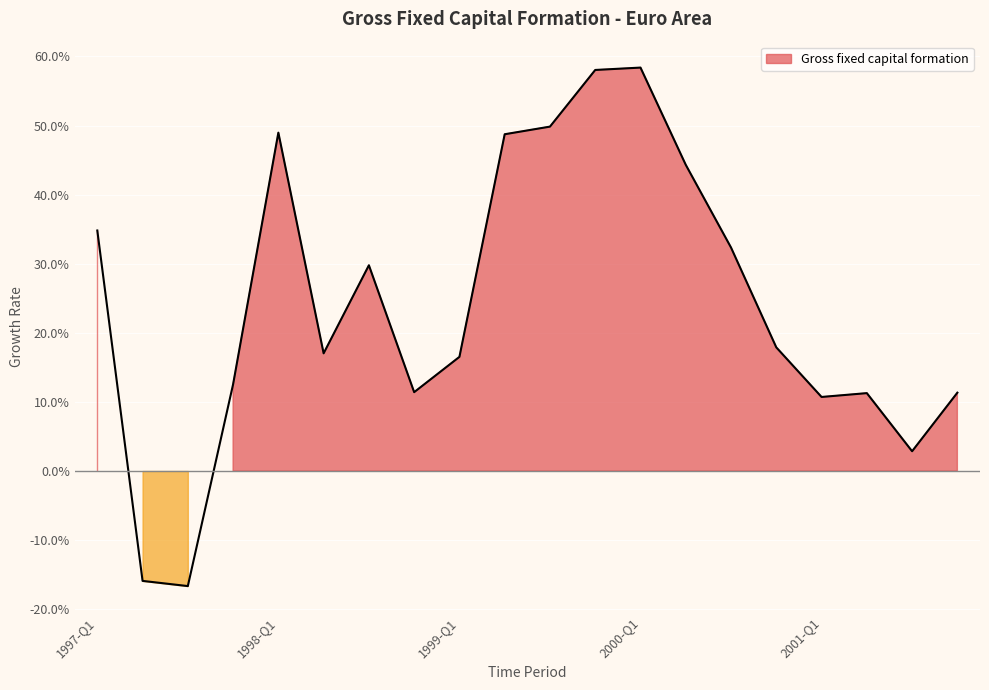

What position from the right is 2000-Q2?

7